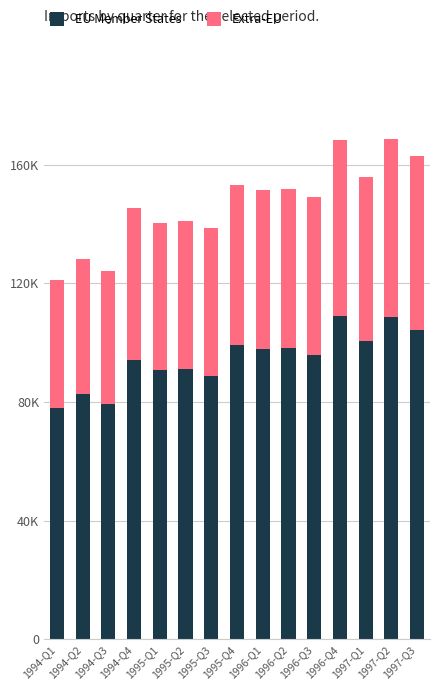

Which series has the largest total across all categories?

EU Member States